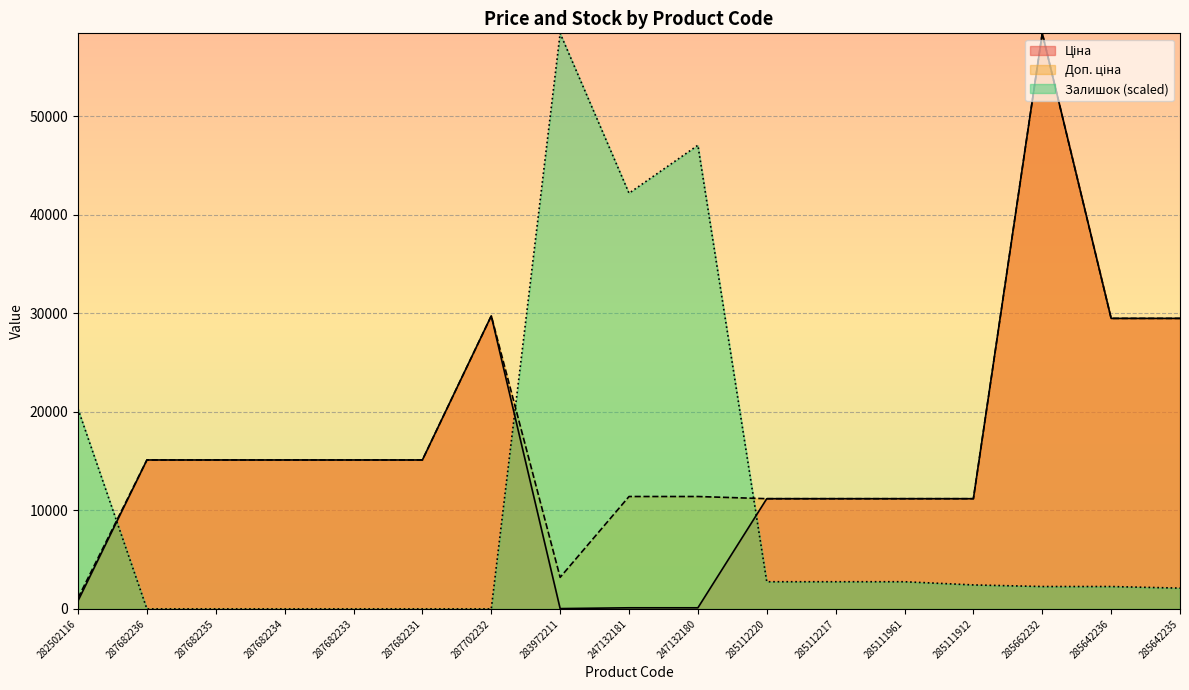

Which series has the largest range (max minus min)?

Залишок